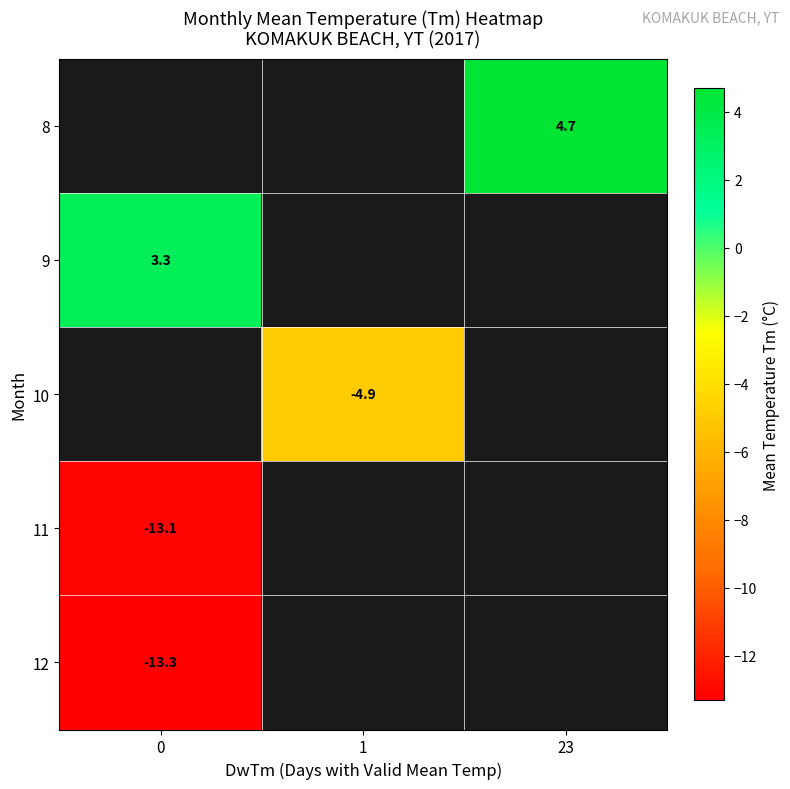

Count the number of categories in the chart.

3